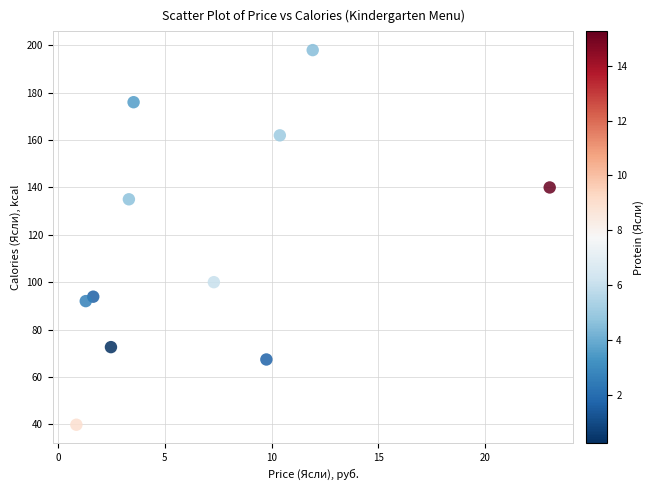

What is the average X value?

6.9